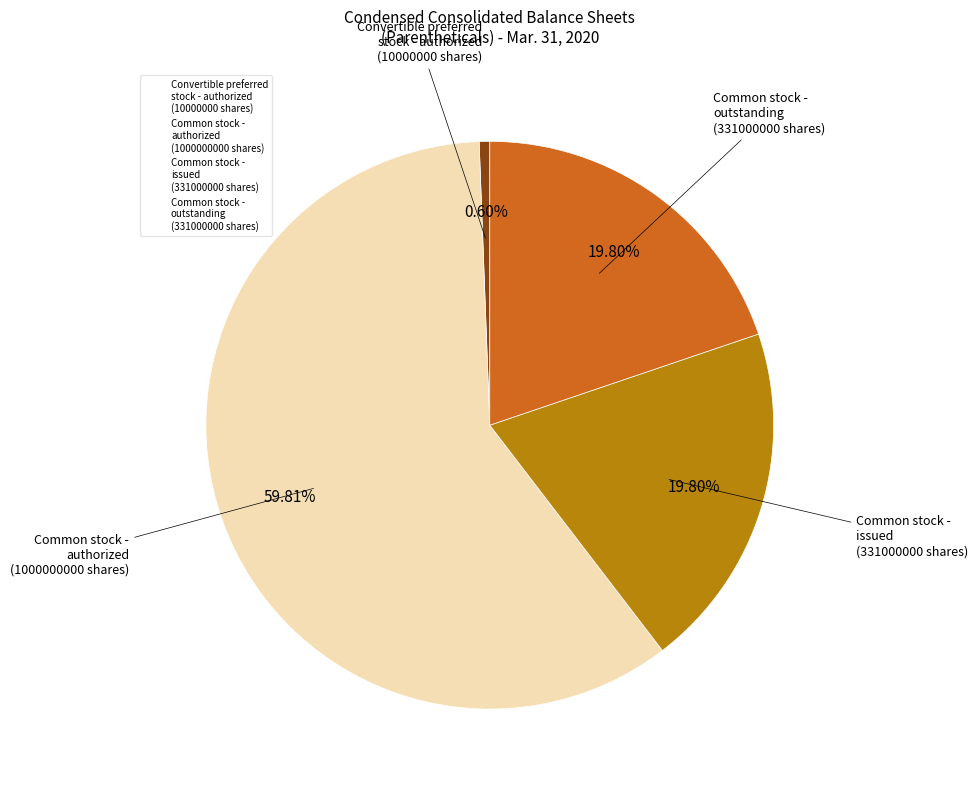

Is there any slice that represents more than half of the pie?

Yes